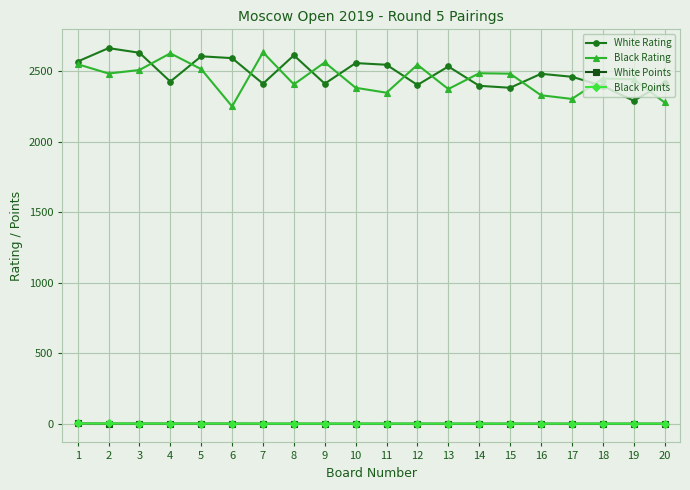

What is the spread (max minus min) of values at 13?

2530.0